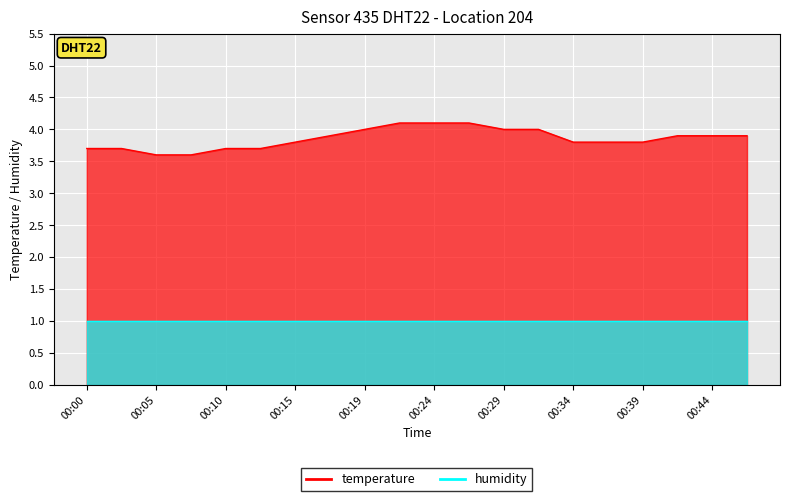

What value does the data have at 00:17?

3.9